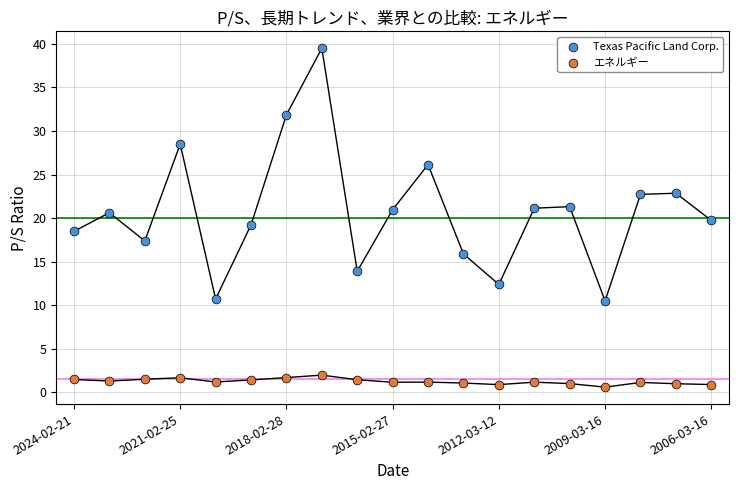

Across all data points, what is the range of Y values (max minus min)?

38.9